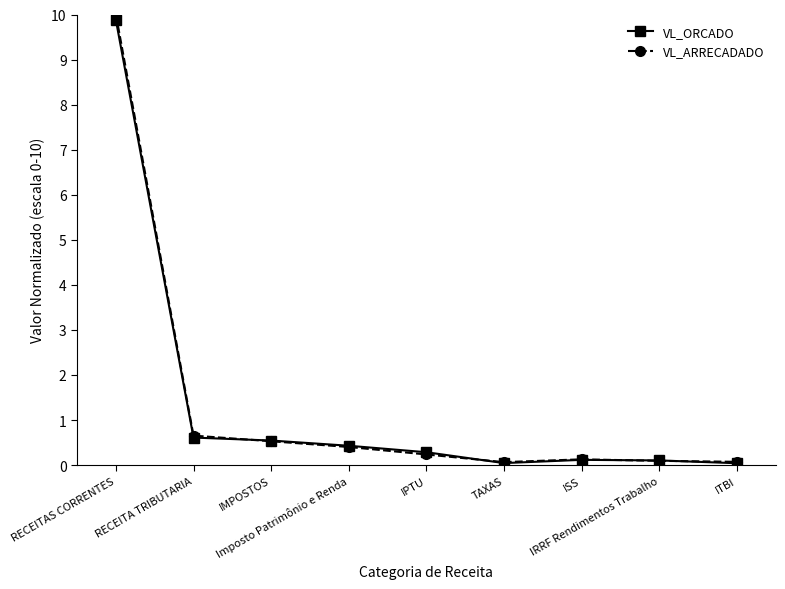

Which category has the highest value in the VL_ARRECADADO series?

RECEITAS CORRENTES